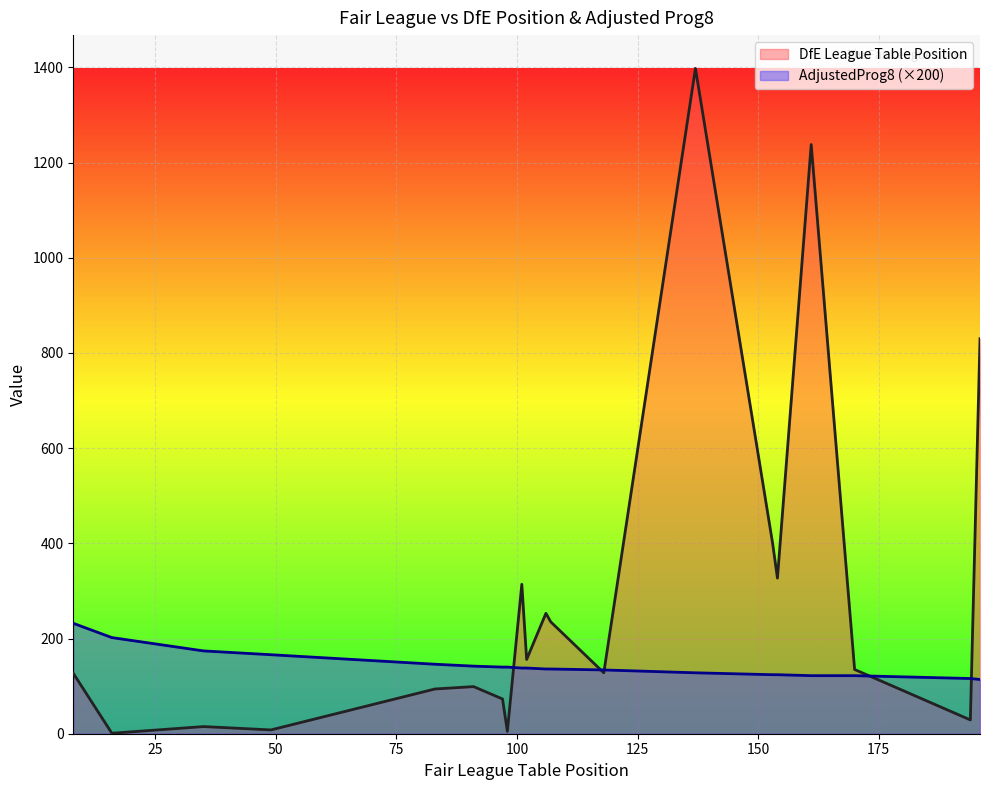

Which series has the largest range (max minus min)?

DfE League Table Position